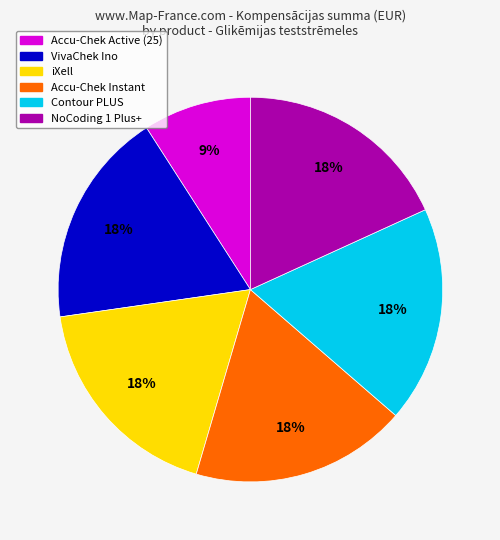

Is there any slice that represents more than half of the pie?

No